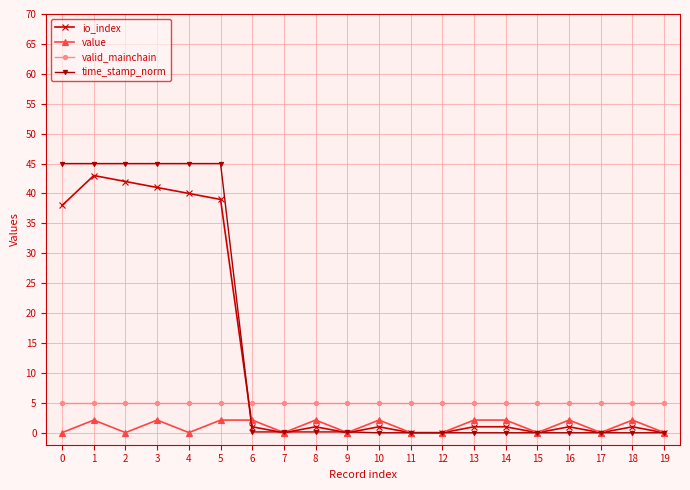

Count the number of data series in this chart.

4